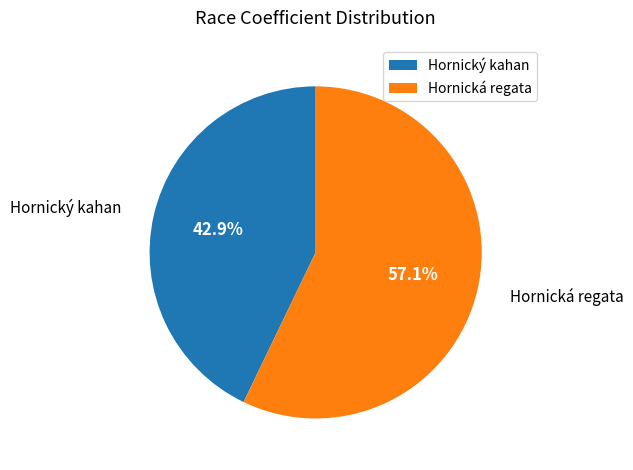

Rank the categories by value from lowest to highest.

Hornický kahan, Hornická regata